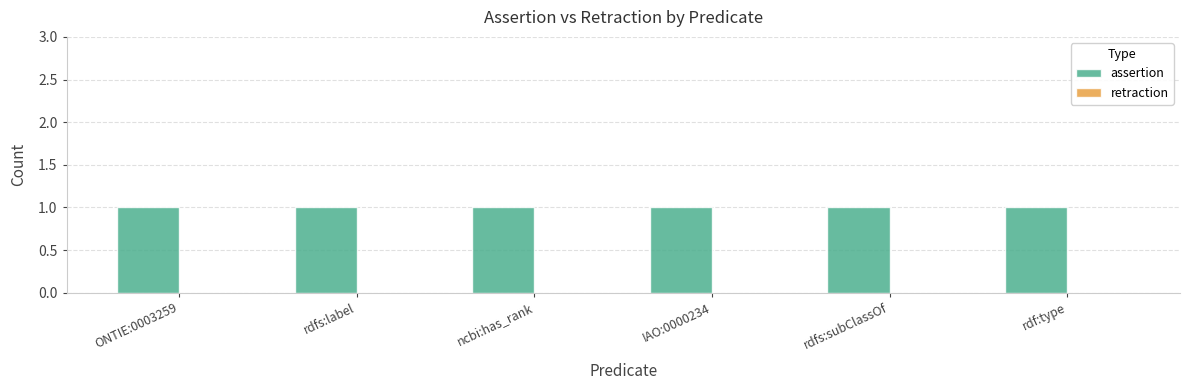

What is the label of the 1st bar from the left?

ONTIE:0003259